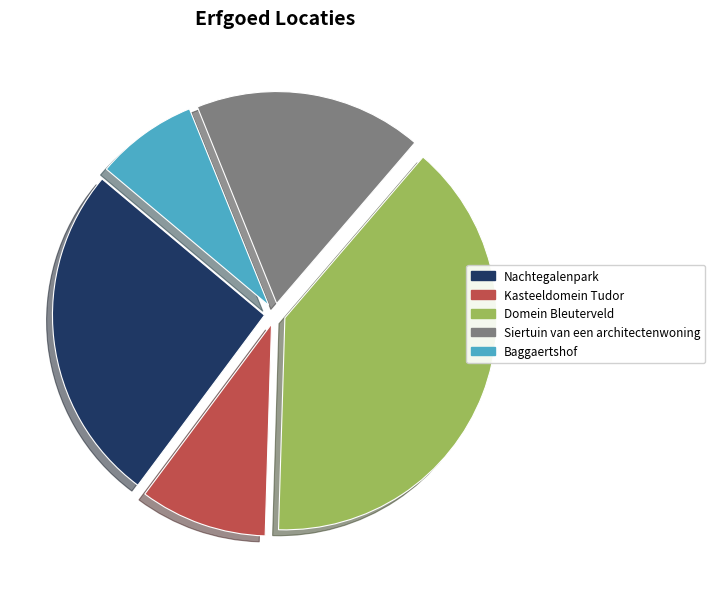

Approximately how many times larger is the value at Domein Bleuterveld compared to Baggaertshof?

5.0